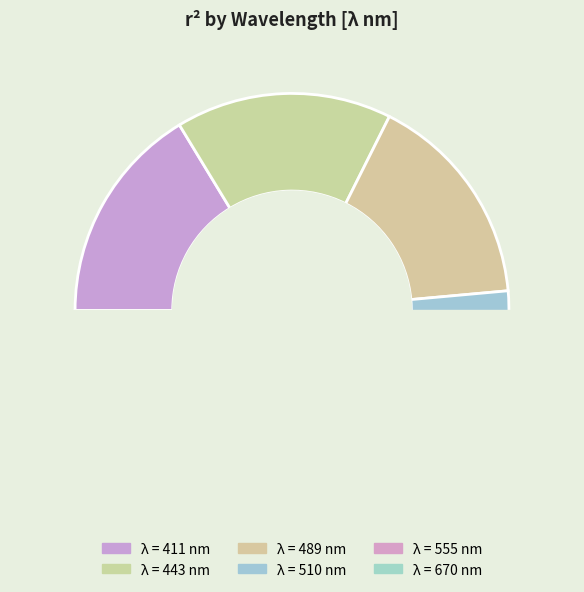

The 555 slice represents 6% of the pie. True or false?

False